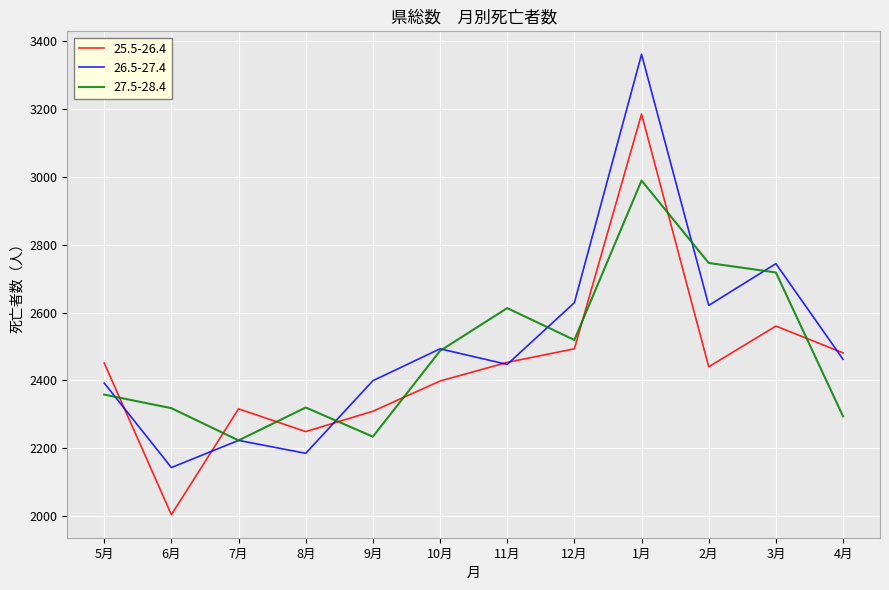

Between 6月 and 2月, which series saw the biggest shift?

26.5-27.4